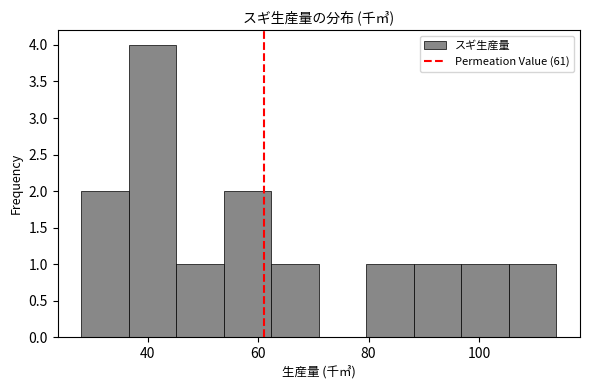

Reading left to right, list every bar in this chart as the range it spans on the x-axis followed by its height. Neither the bar edges nor the heights are printed on the chart, so give them approximately, as read against the axes.

28.0 to 36.6: 2
36.6 to 45.2: 4
45.2 to 53.8: 1
53.8 to 62.4: 2
62.4 to 71.0: 1
71.0 to 79.6: 0
79.6 to 88.2: 1
88.2 to 96.8: 1
96.8 to 105.4: 1
105.4 to 114.0: 1